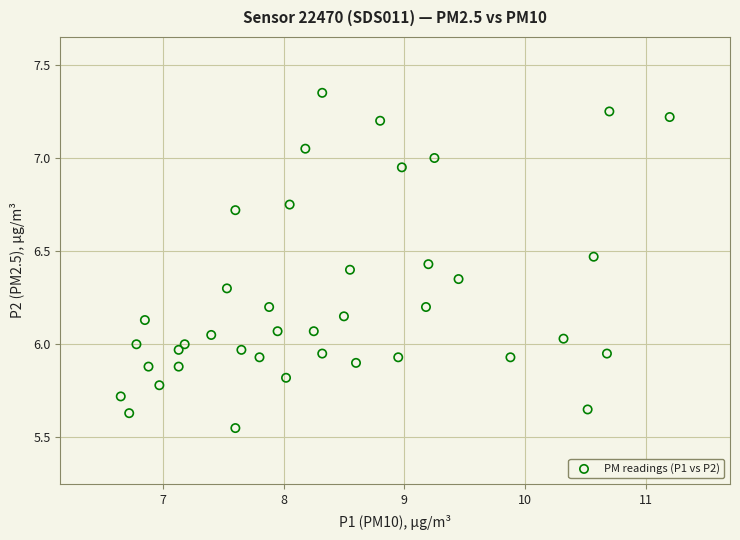

What is the range of X values (max minus min)?

4.5